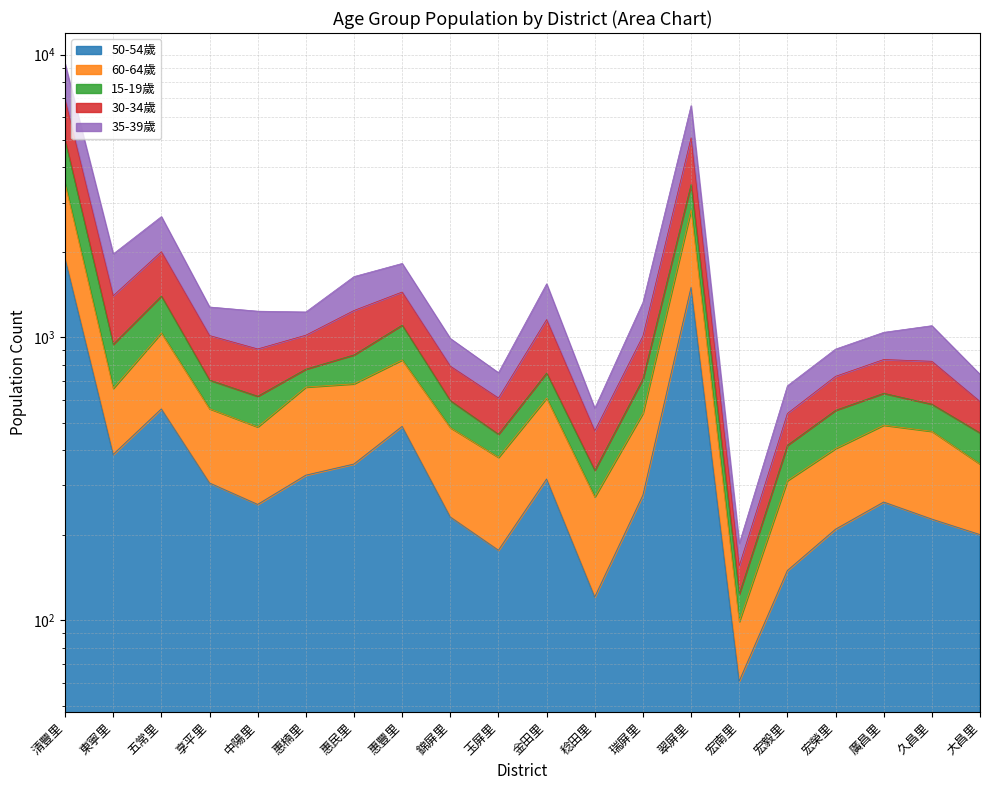

Which series has the largest total across all categories?

30-34歲